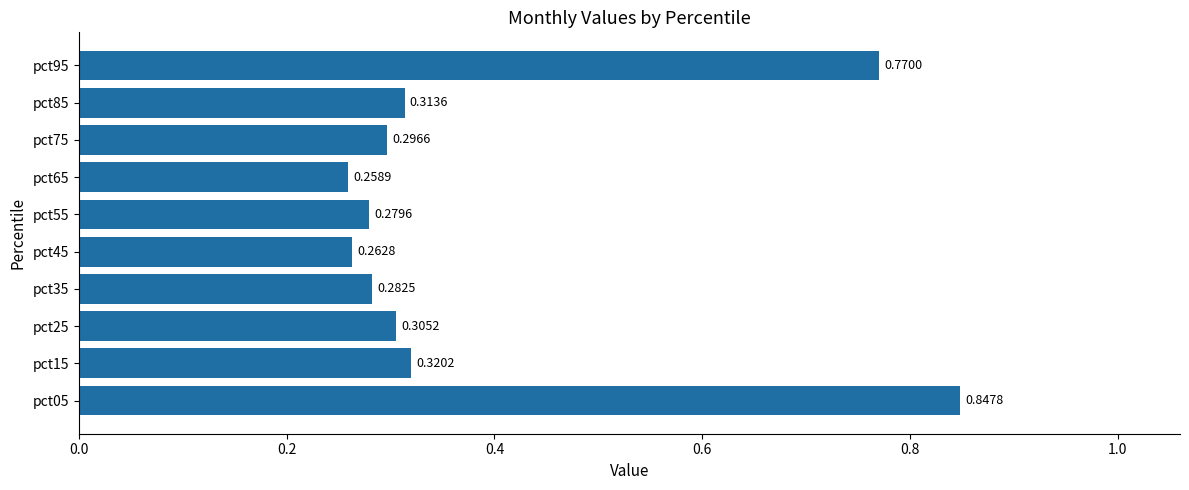

List the labels in order of value, largest first.

pct05, pct95, pct15, pct85, pct25, pct75, pct35, pct55, pct45, pct65